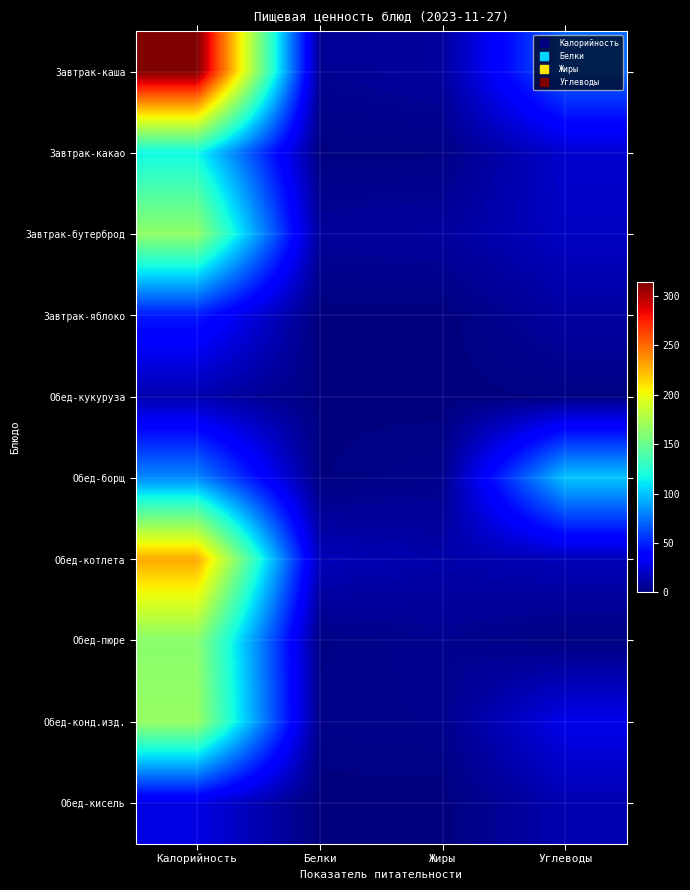

What is the spread (max minus min) of values at Углеводы?

99.0